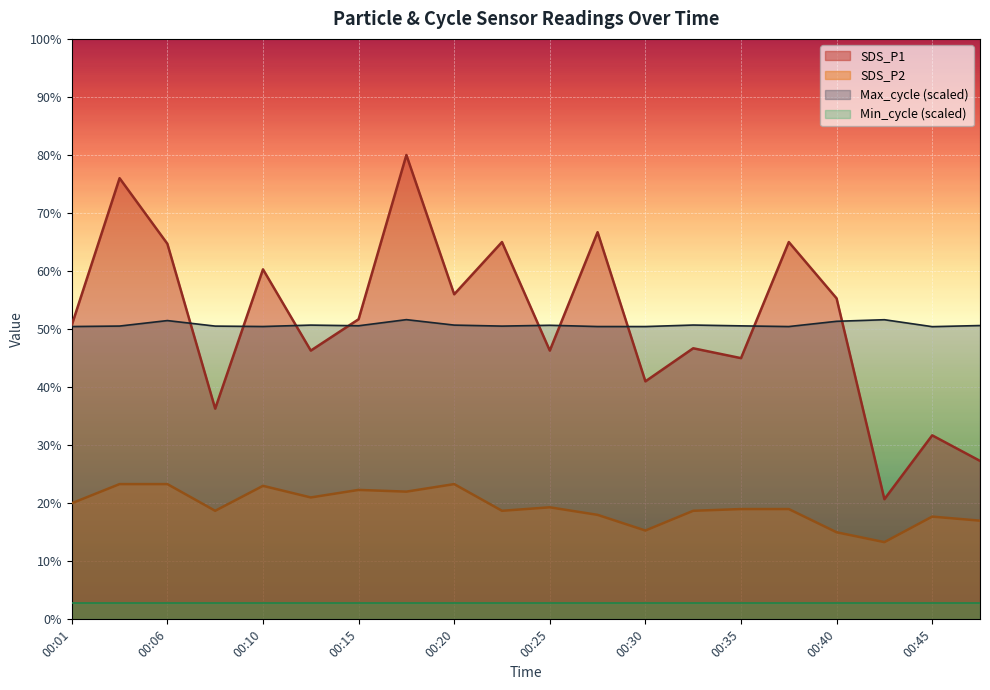

How many categories are shown in the chart?

20